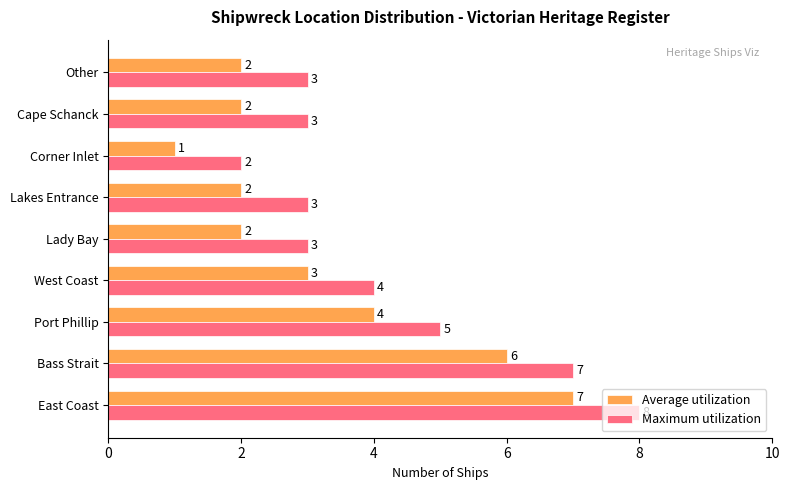

How many data points in Maximum utilization are less than 3?

1